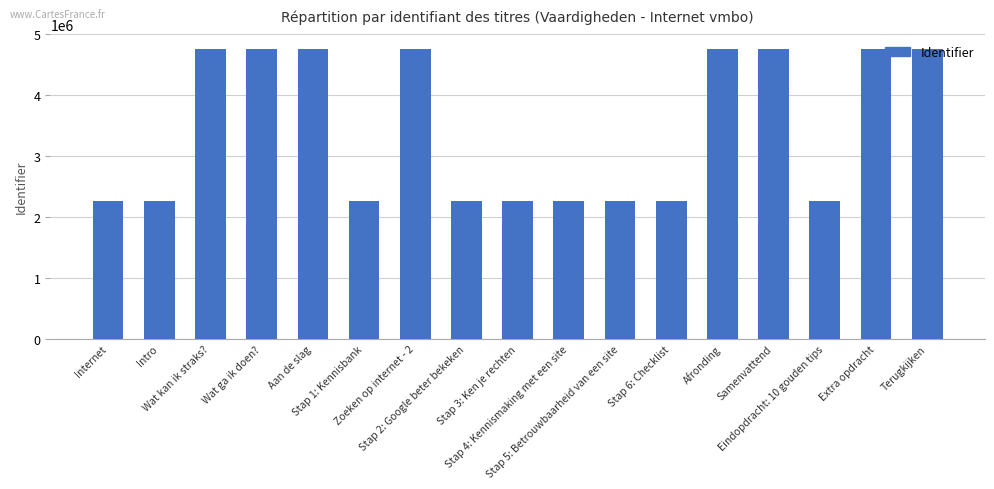

What is the value of the 2nd bar from the left?

2264971